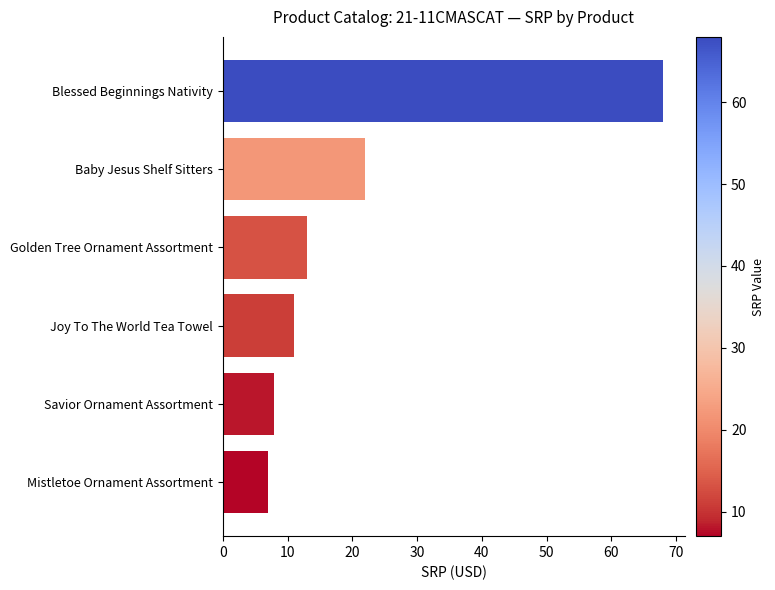

What is the change in value from Mistletoe Ornament Assortment to Joy To The World Tea Towel?

+4.0